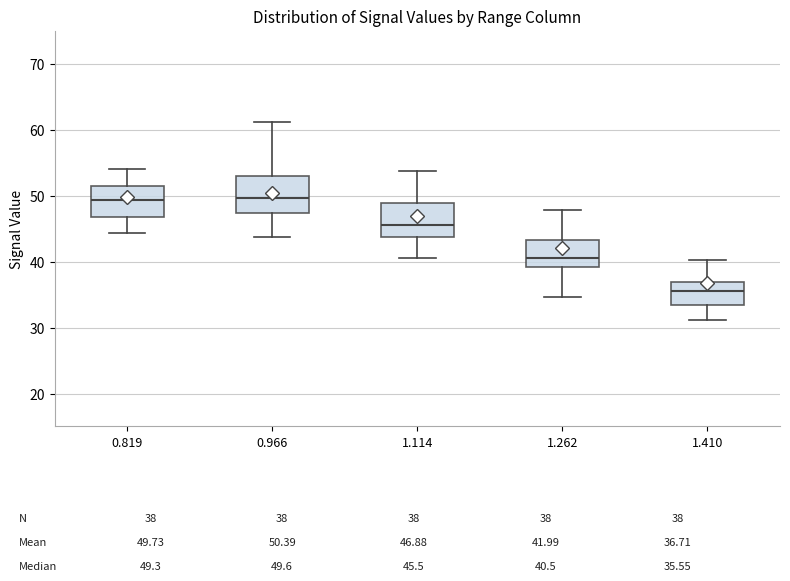

Which box's median line is the lowest?

1.410